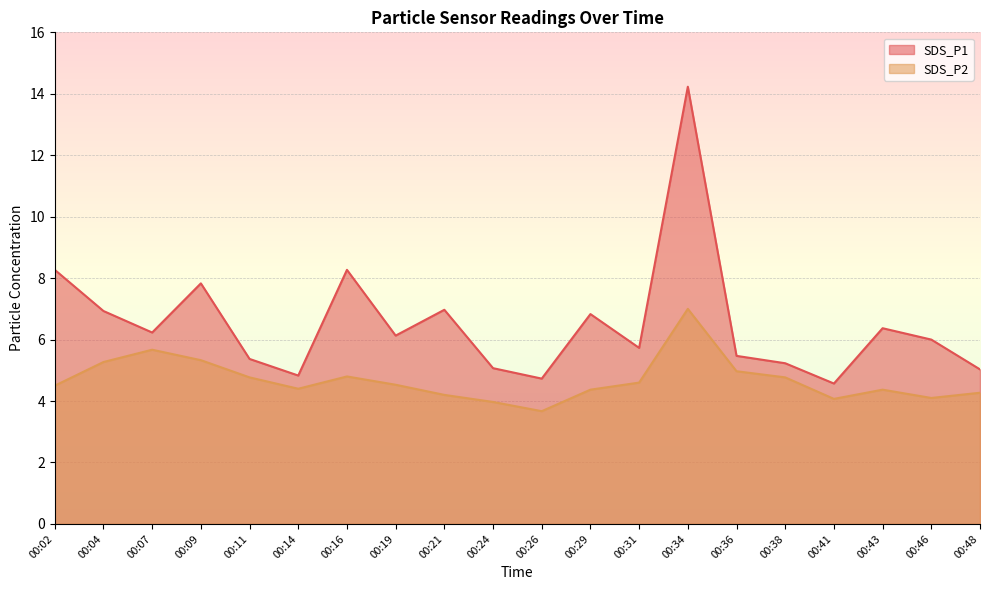

What is the average value of the SDS_P1 series?

6.5